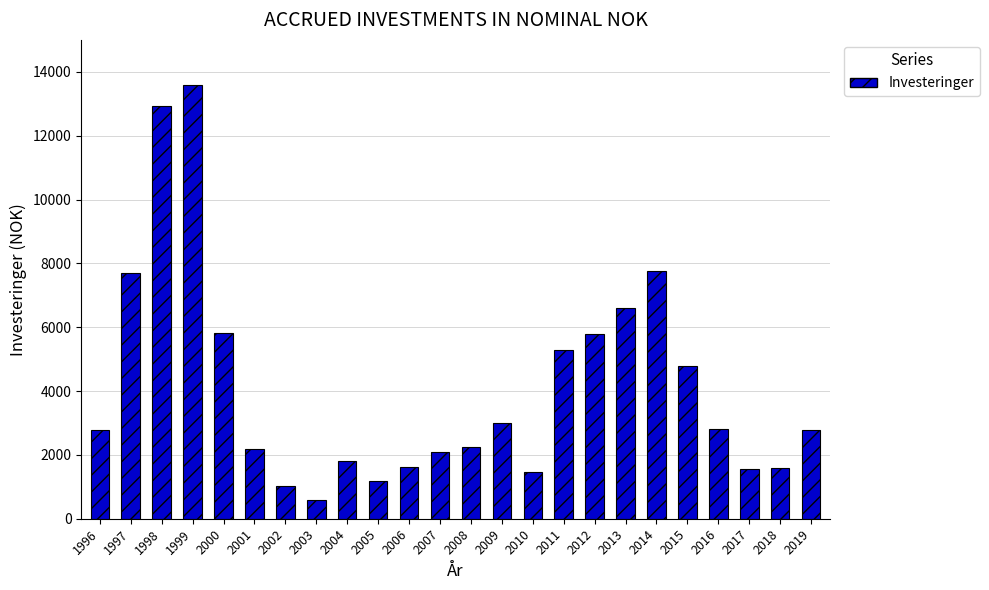

Is it true that the value at 2018 is 2588?

False